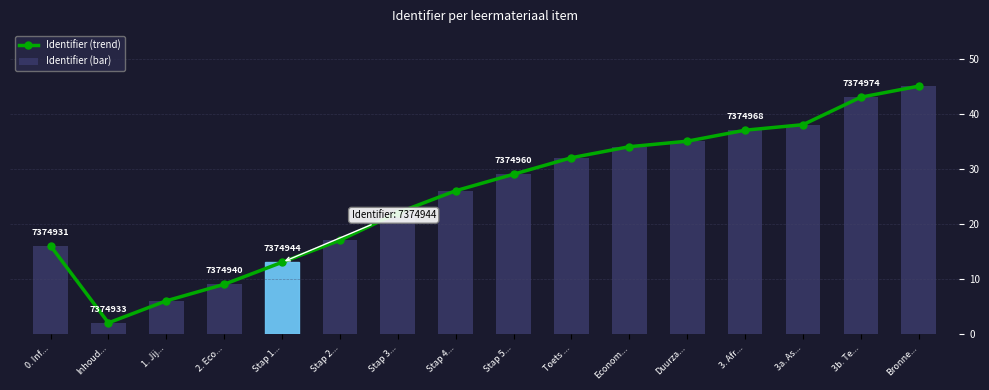

At Stap 5..., list the series in order from smallest to largest.

Identifier (trend), Identifier (bar)